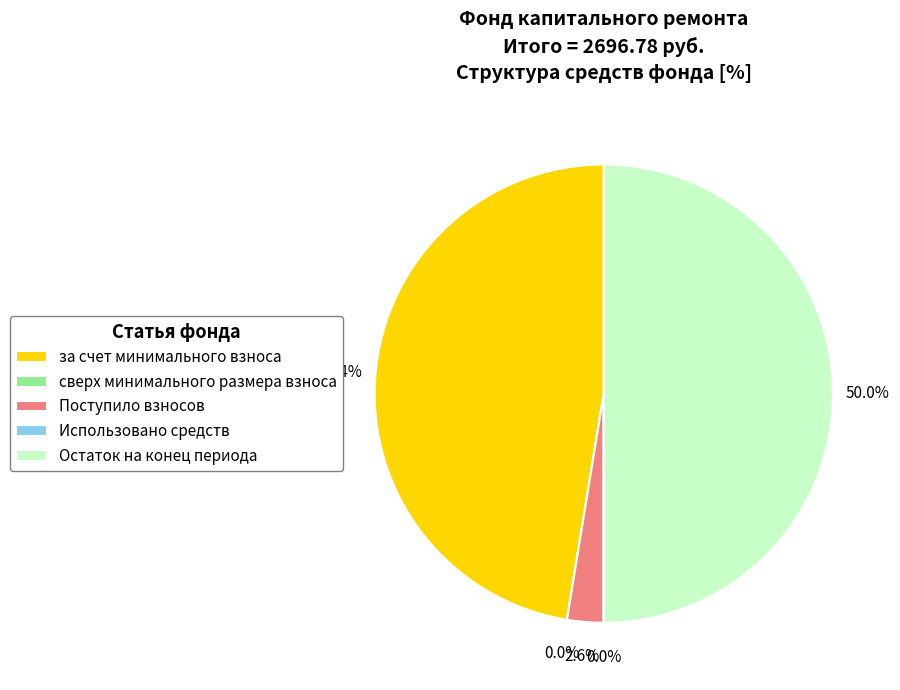

Which has a higher value, Поступило взносов or Остаток на конец периода?

Остаток на конец периода